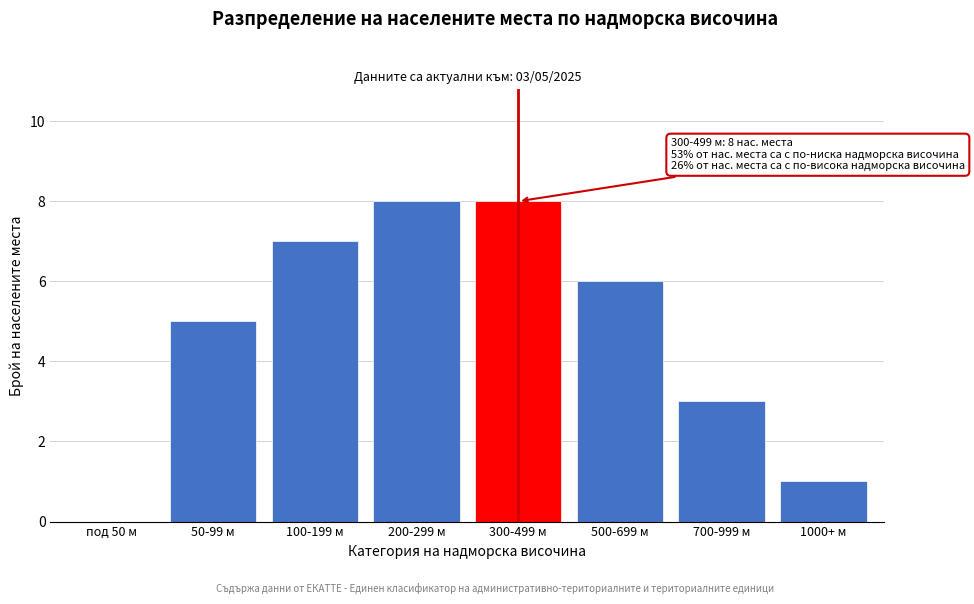

Reading right to left, what are all the values shown in this chart?

1000+ м=1	700-999 м=3	500-699 м=6	300-499 м=8	200-299 м=8	100-199 м=7	50-99 м=5	под 50 м=0